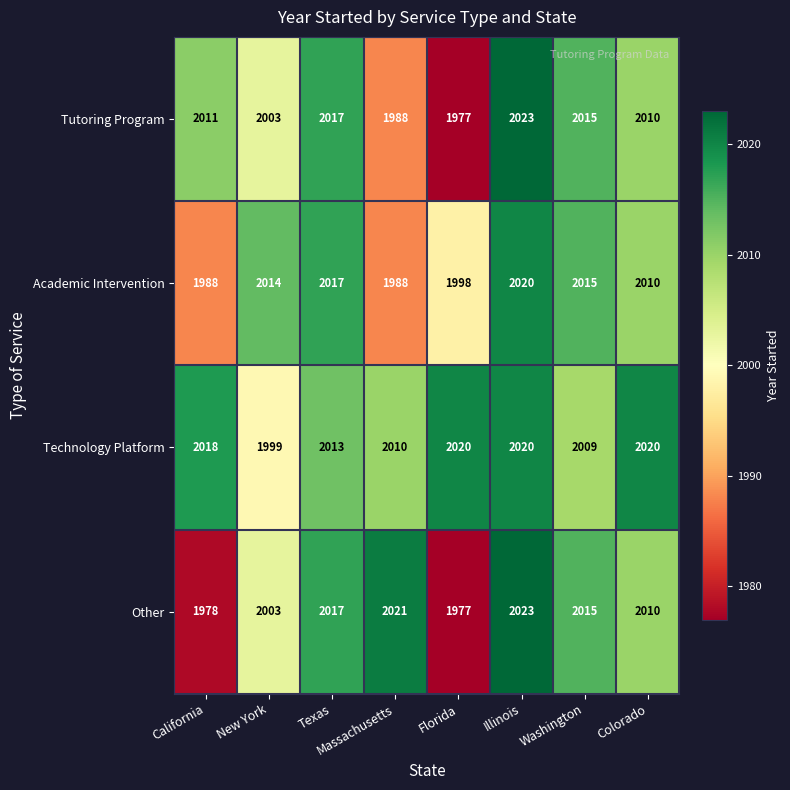

What is the sum of all Technology Platform values?

16109